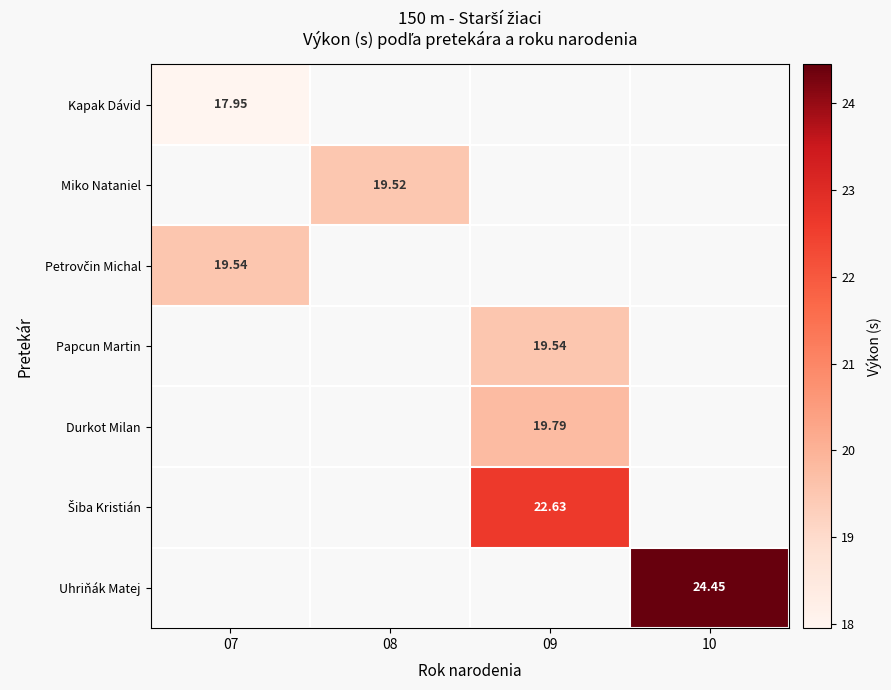

At how many categories does at least one series exceed 19?

4